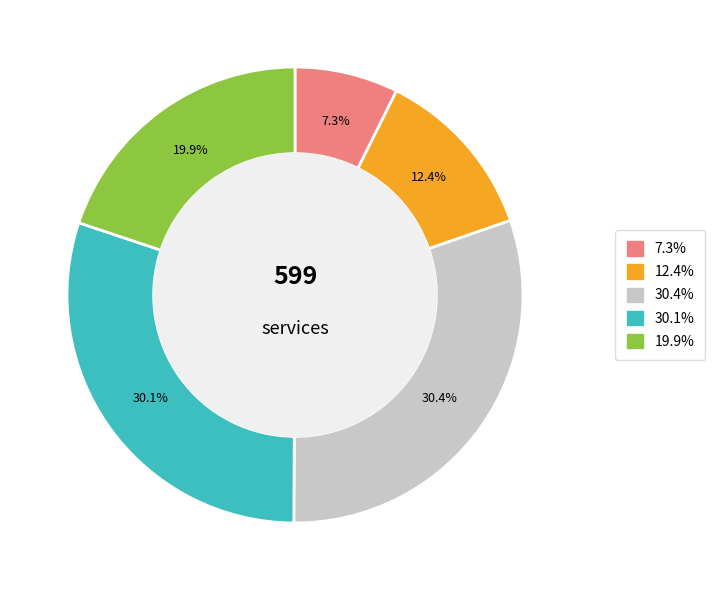

Does any single category account for the majority?

No